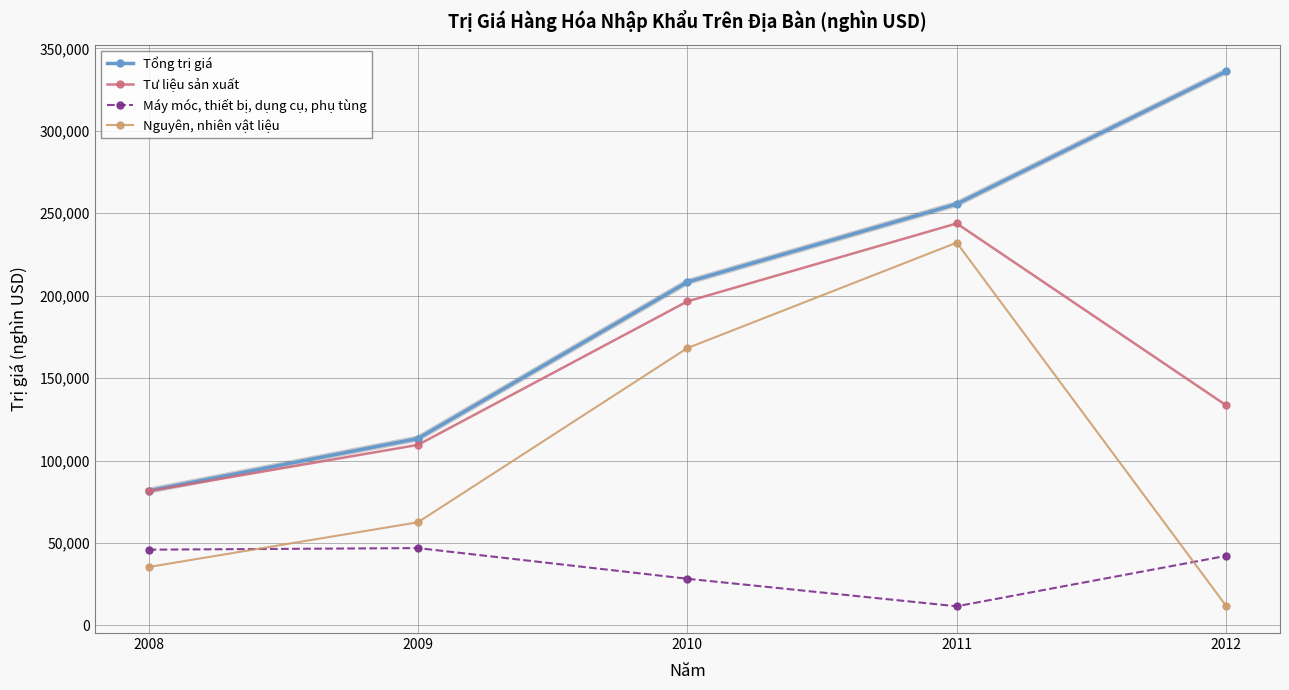

Is it true that Máy móc, thiết bị, dụng cụ, phụ tùng equals 28338 at 2010?

True